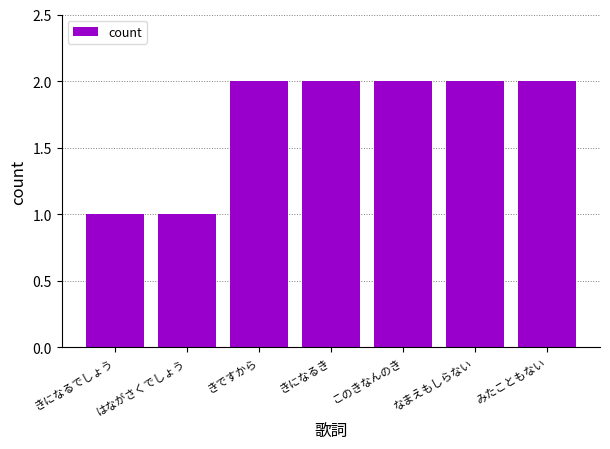

The value at きになるでしょう is 1. True or false?

True